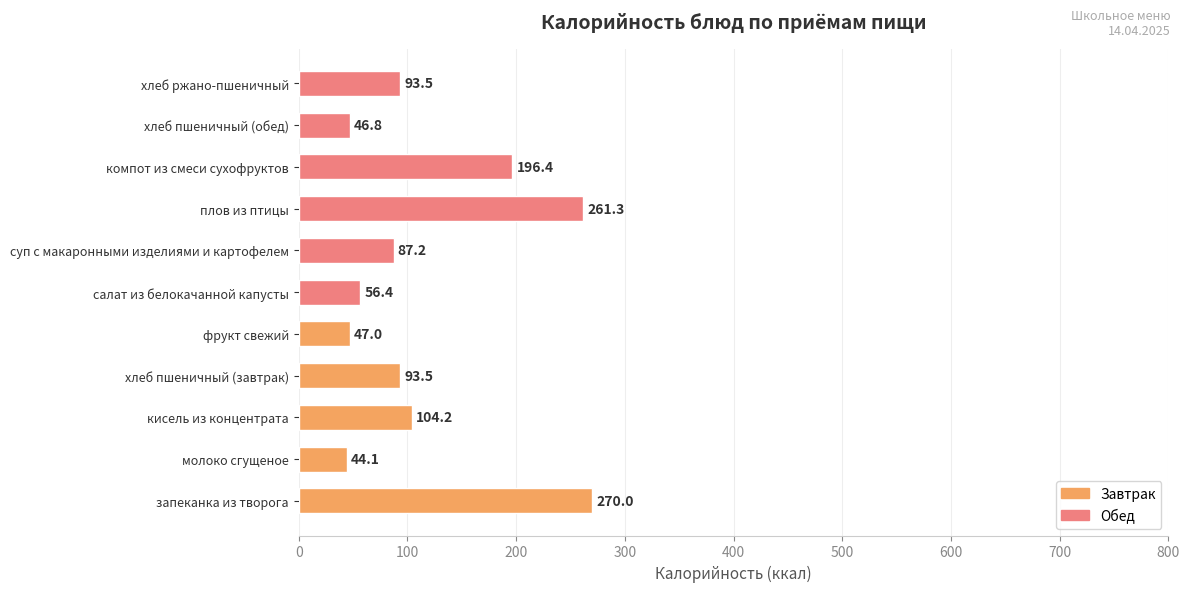

What is the change in value from фрукт свежий to суп с макаронными изделиями и картофелем?

+40.2